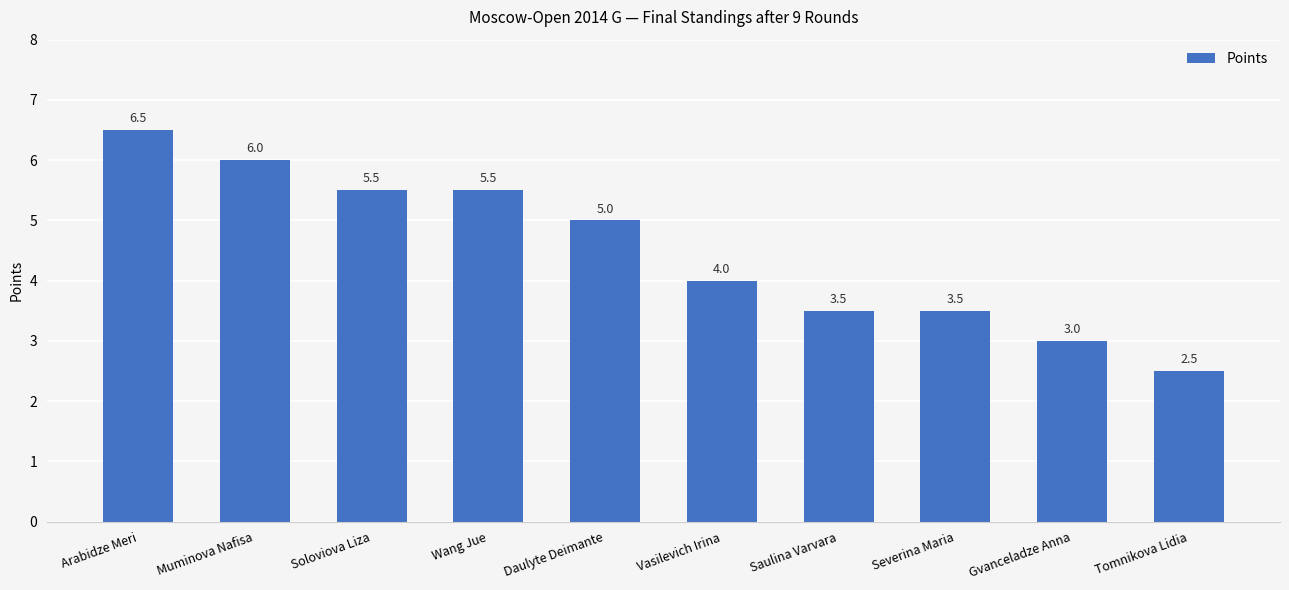

What position from the left is Gvanceladze Anna?

9